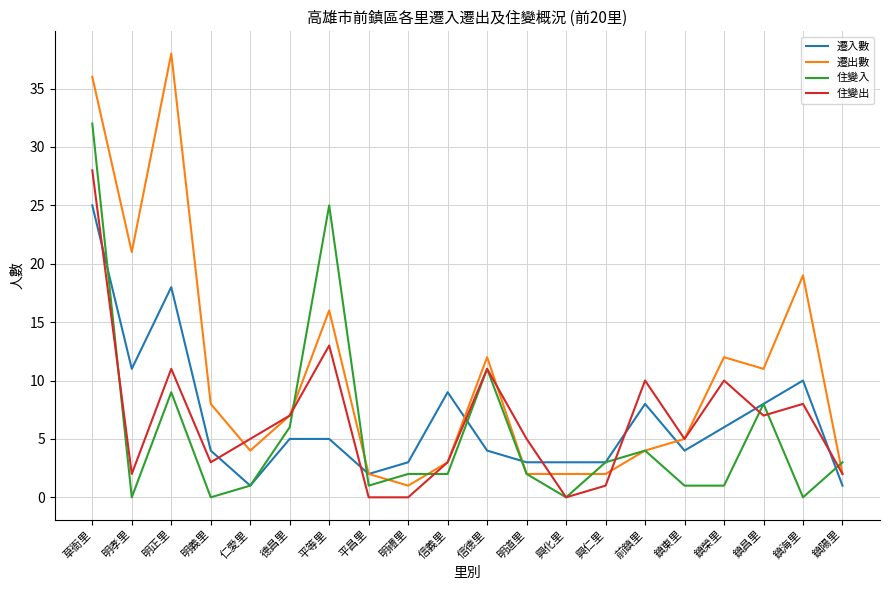

Count the number of categories in the chart.

20